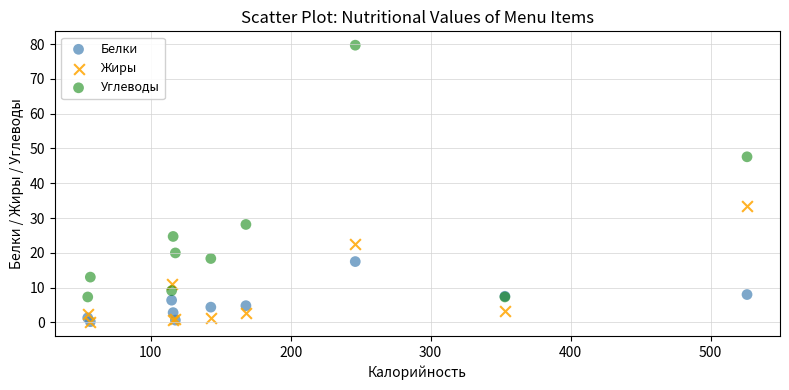

What are all the series names shown in the legend?

Белки, Жиры, Углеводы